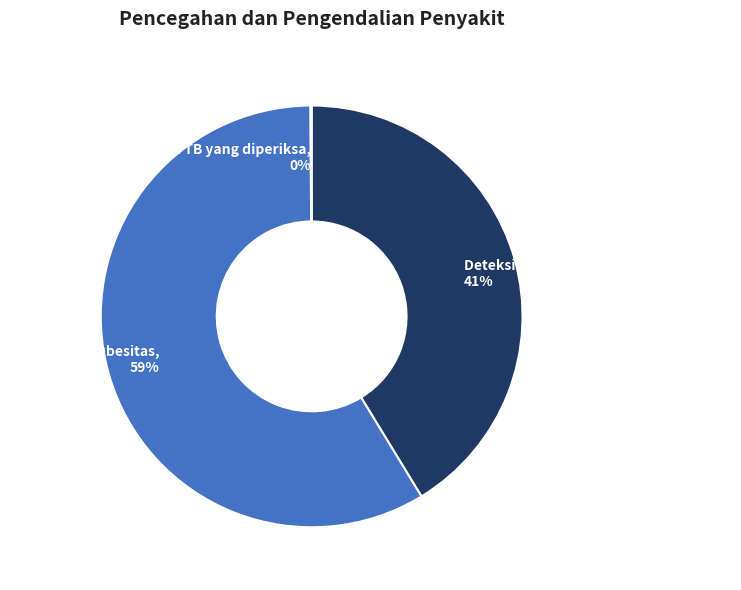

Does any single category account for the majority?

Yes